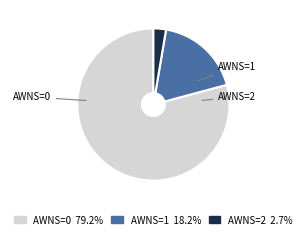

Does any single category account for the majority?

Yes